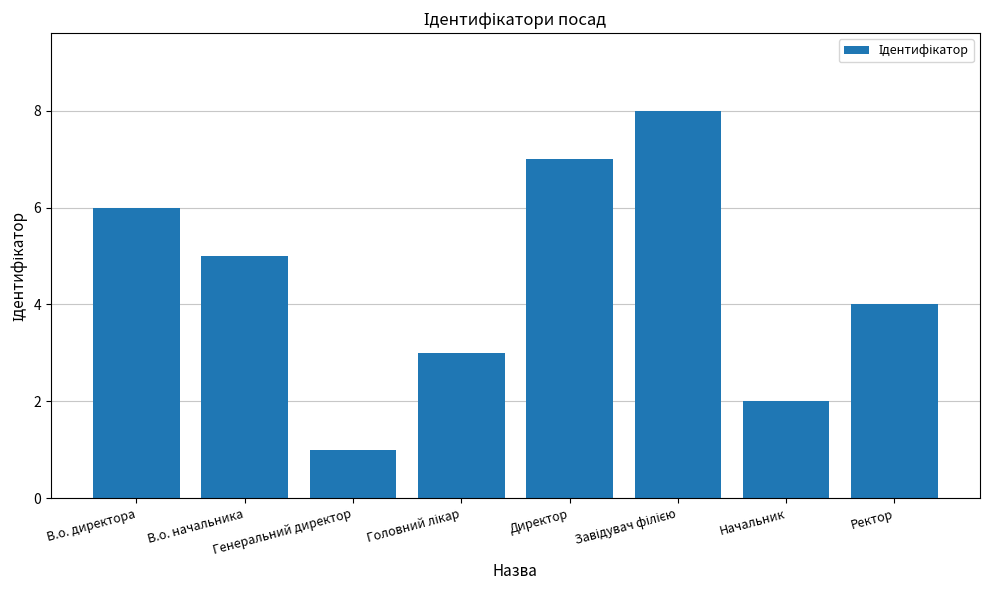

The chart shows a value of 2 at Начальник. True or false?

True